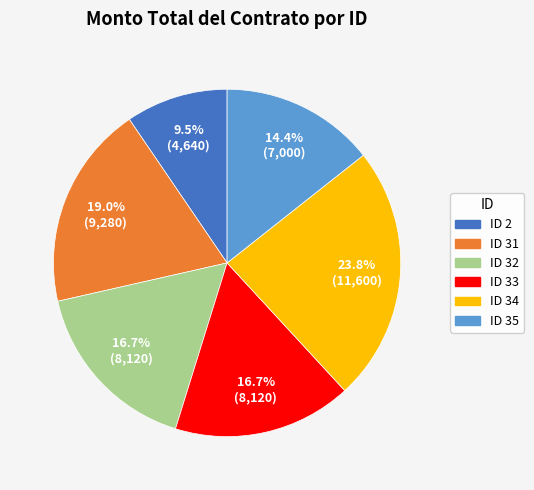

What portion of the pie excludes ID 2?

90.5%